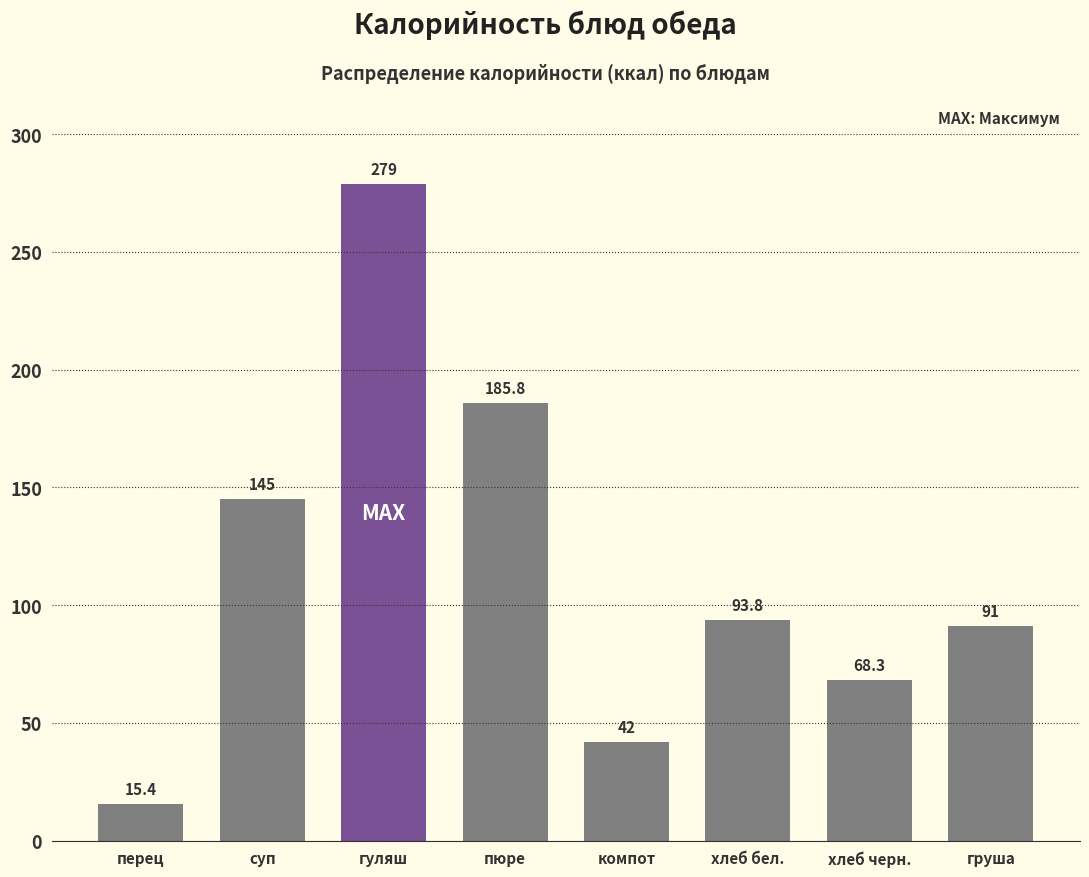

Reading right to left, what are all the values shown in this chart?

груша=91.0	хлеб черн.=68.3	хлеб бел.=93.8	компот=42.0	пюре=185.8	гуляш=279.0	суп=145.0	перец=15.4